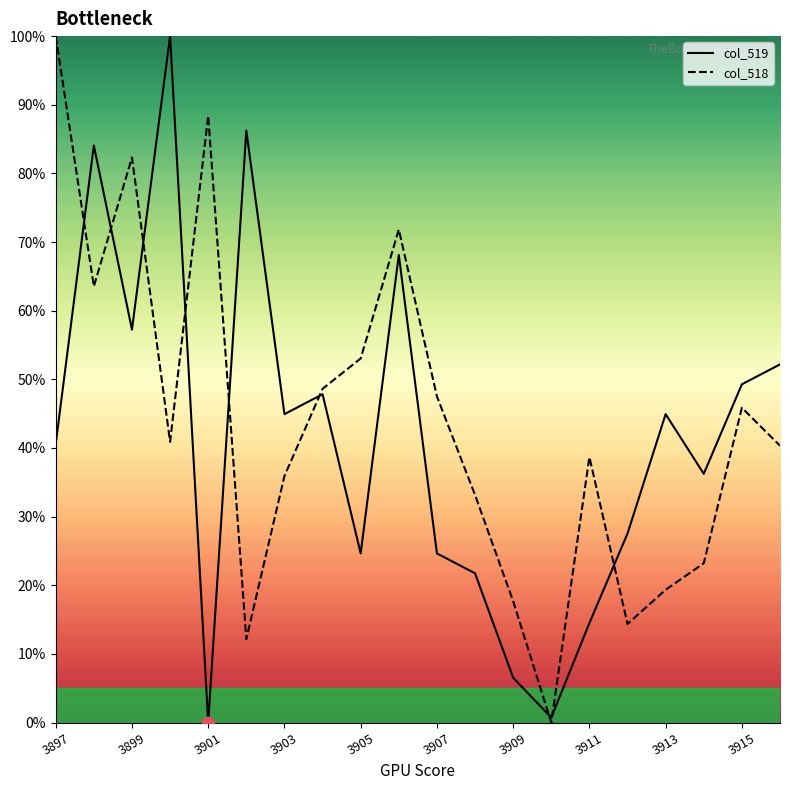

Which series has the widest spread of Y values?

col_519